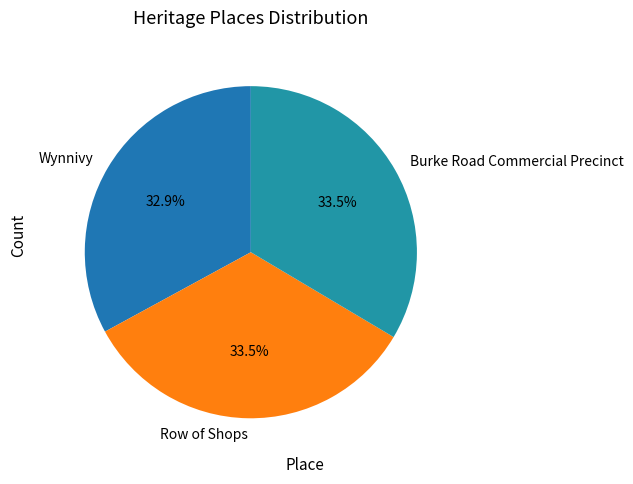

True or false: Wynnivy accounts for 33% of the total.

True